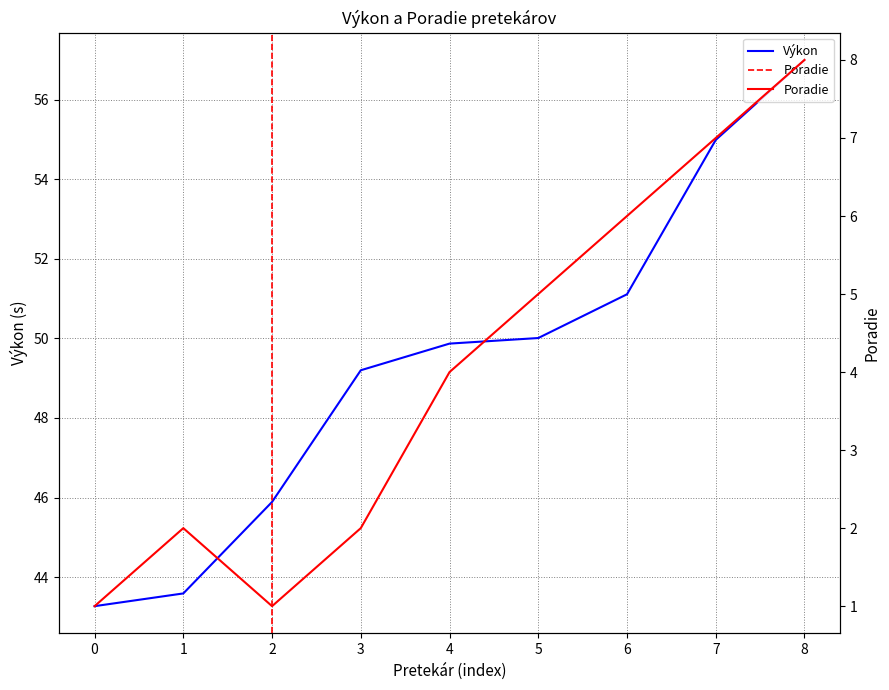

The value of Poradie at 2 is 1.0. True or false?

True